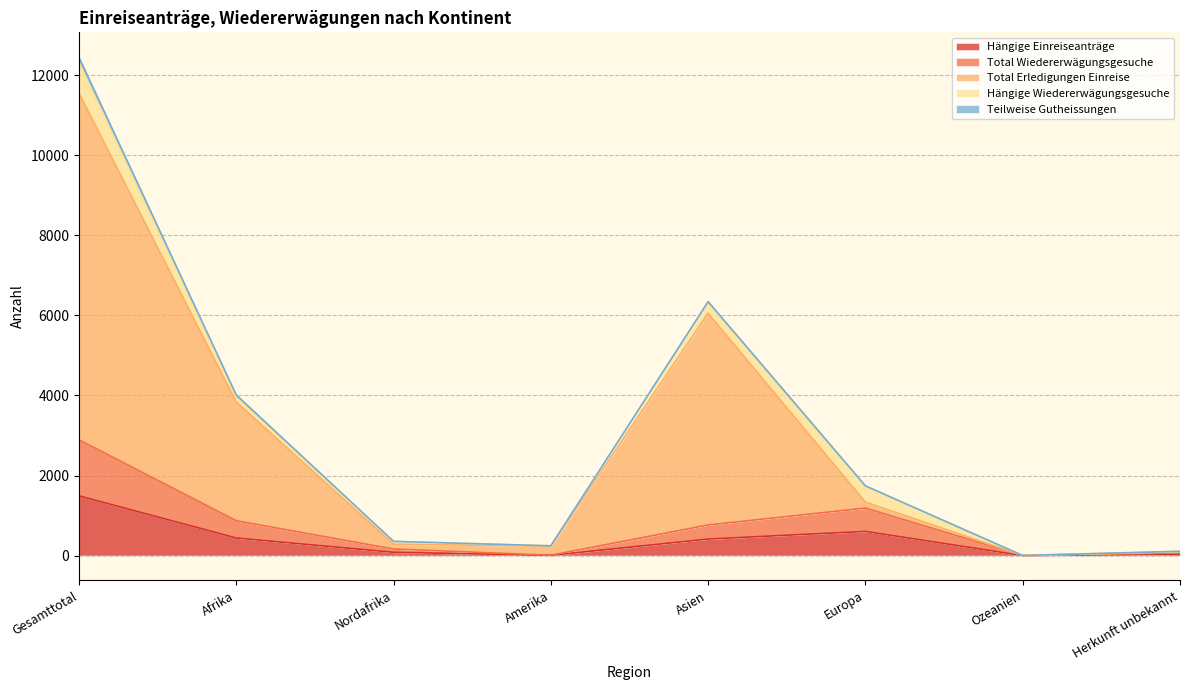

What is the maximum value for Hängige Einreiseanträge?

1492